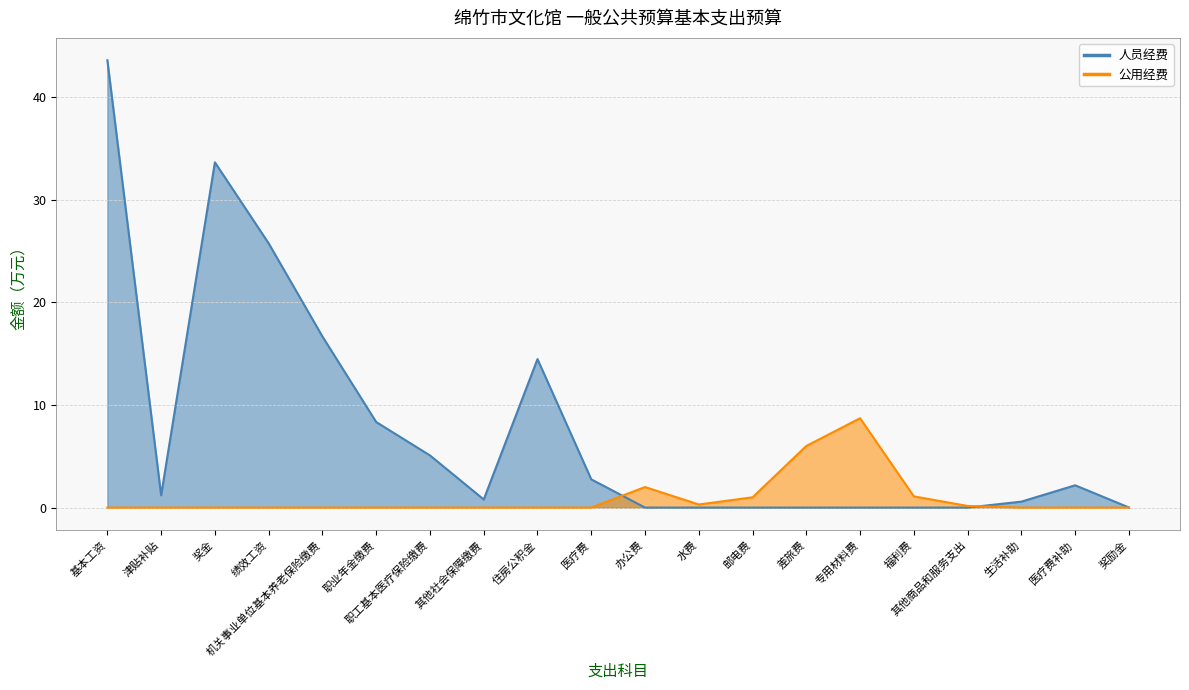

Count the number of categories in the chart.

20